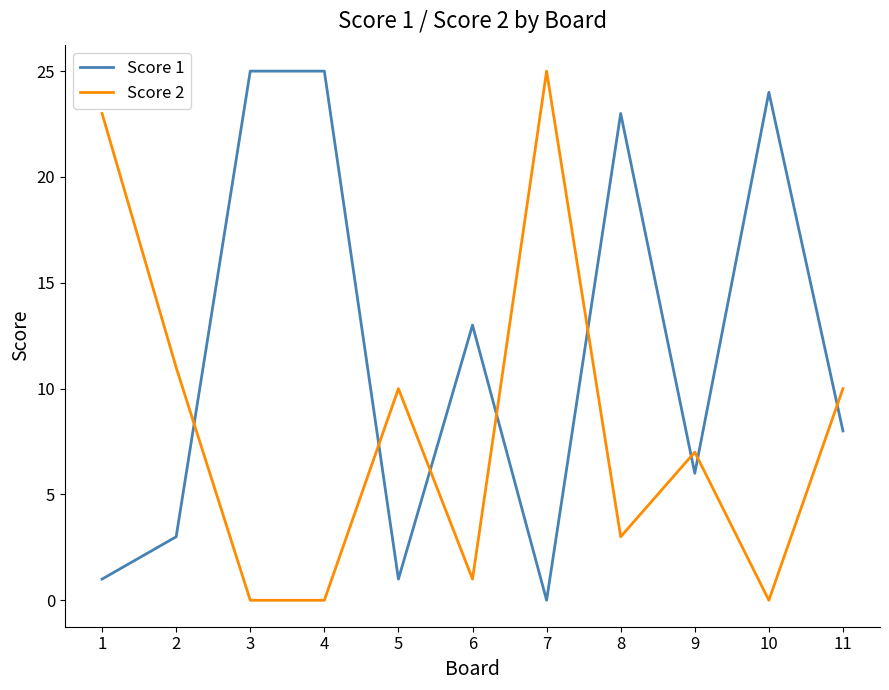

How many values in Score 1 are above zero?

10